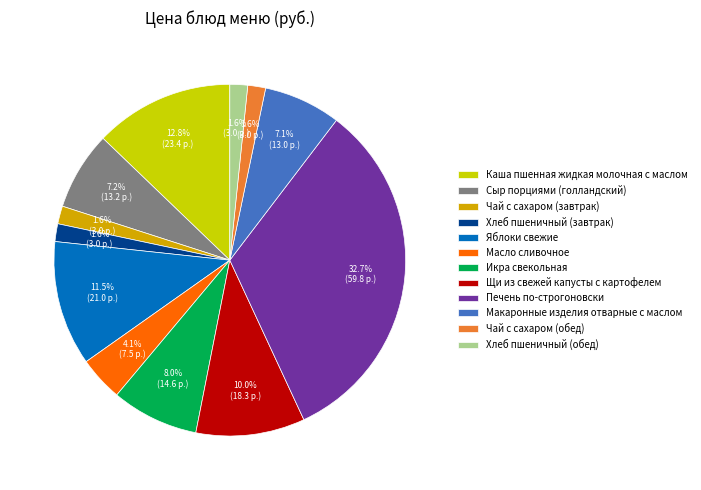

To the nearest percent, what is the difference between the largest and smallest slice percentages?

31%